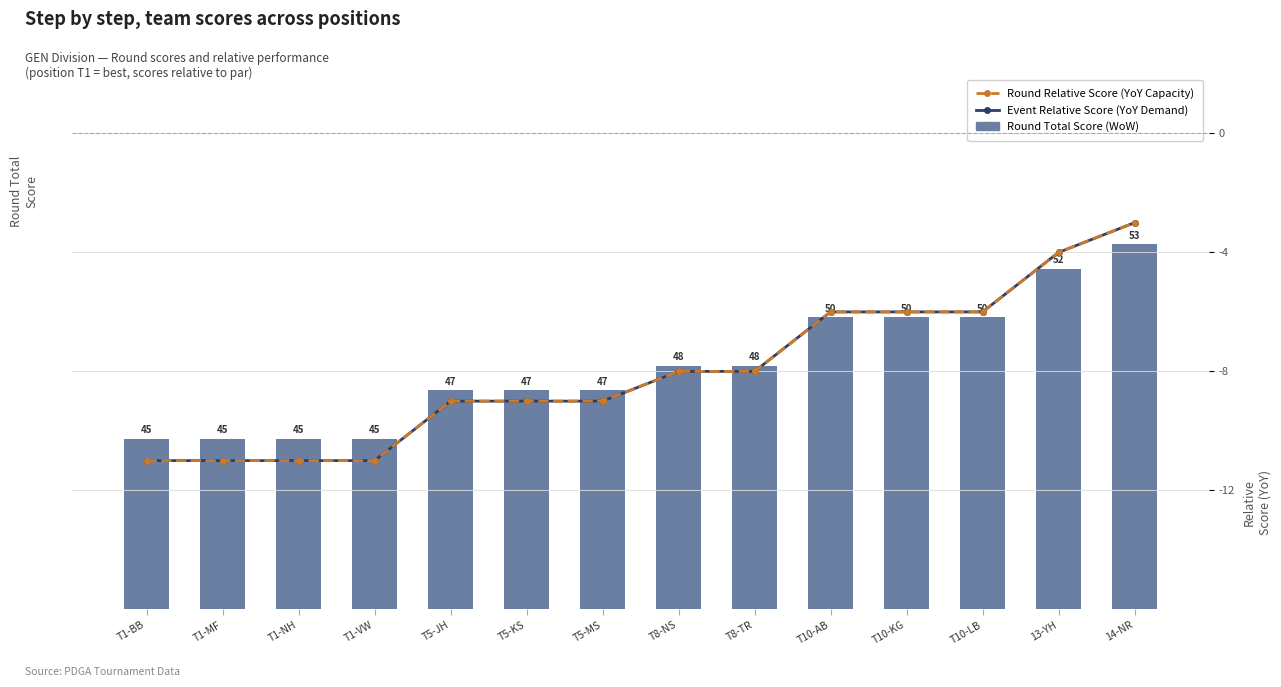

What is the minimum value for Round Relative Score (YoY Capacity)?

-11